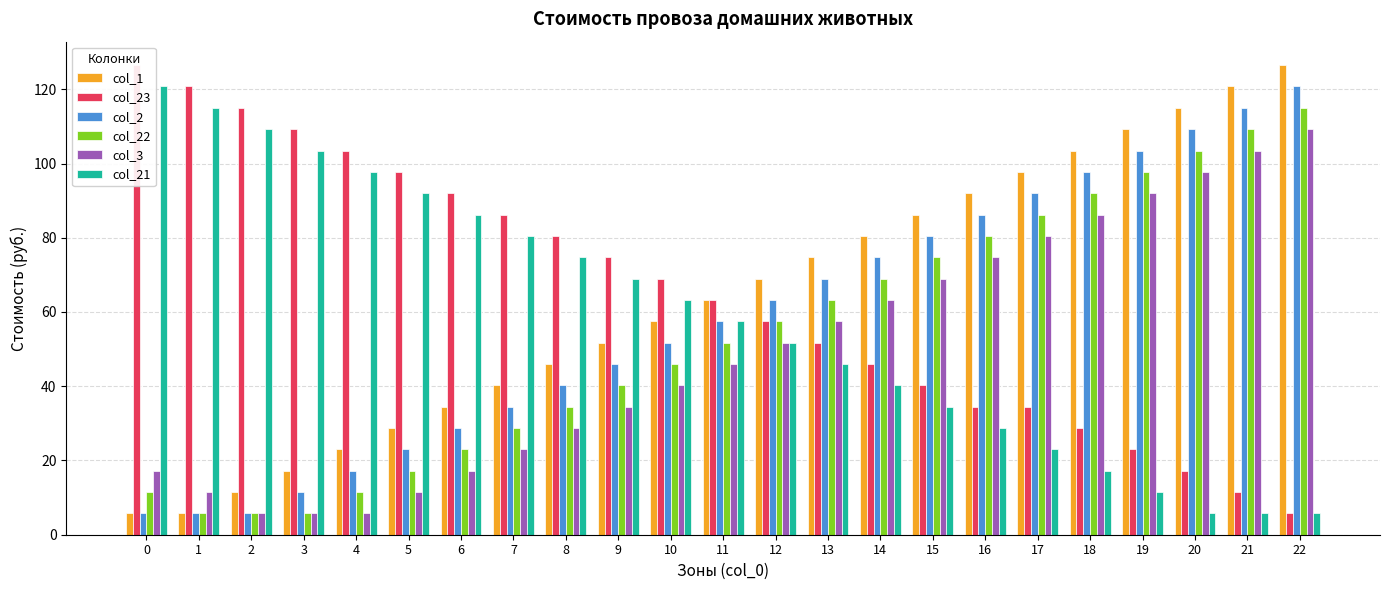

How many values in the col_21 series are below 57?

11